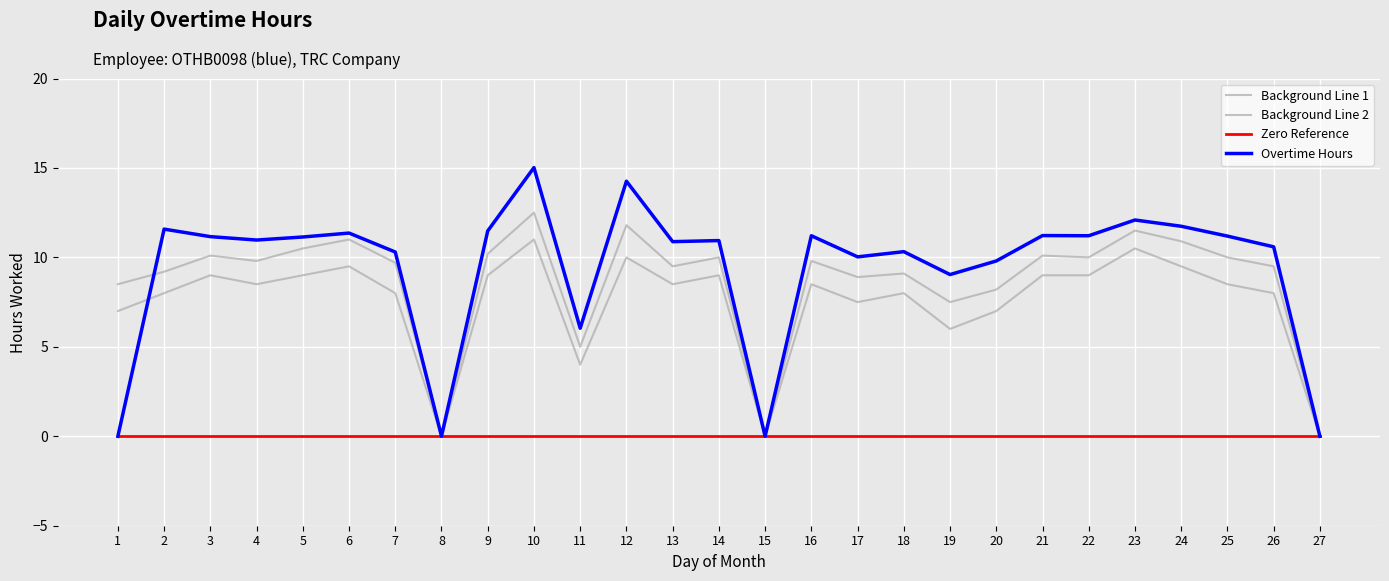

What is the highest value of the Background Line 2 series?

11.0